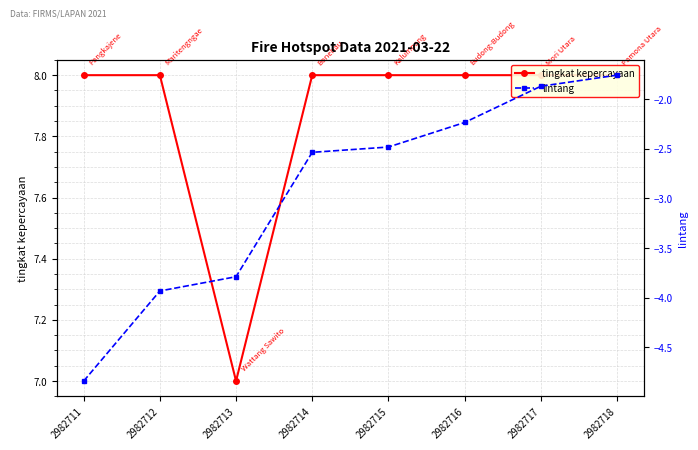

Which series has the widest spread of values?

lintang